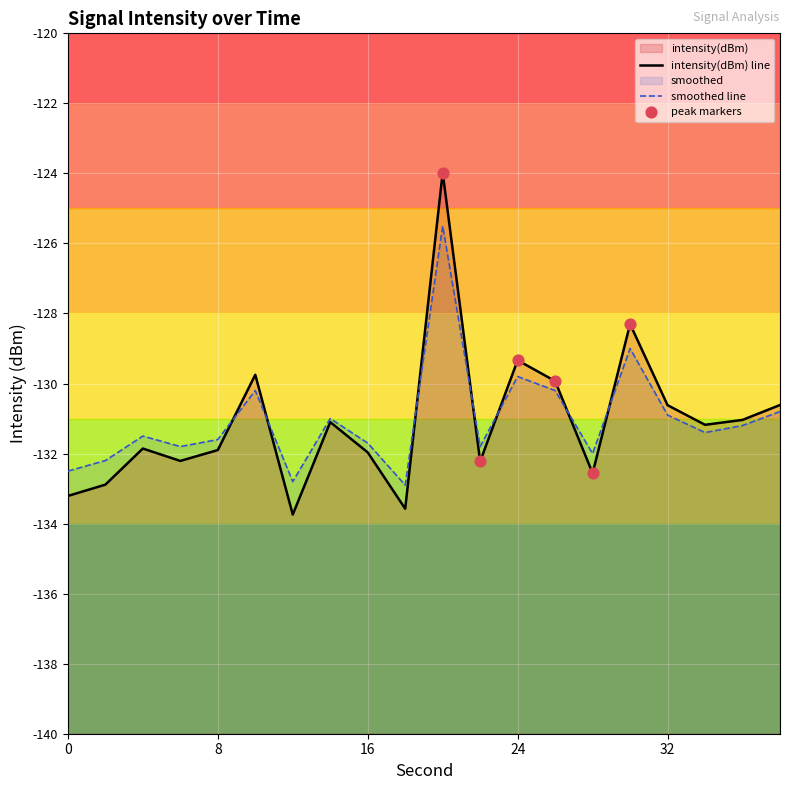

What is the total value across all series at 20?

-249.5